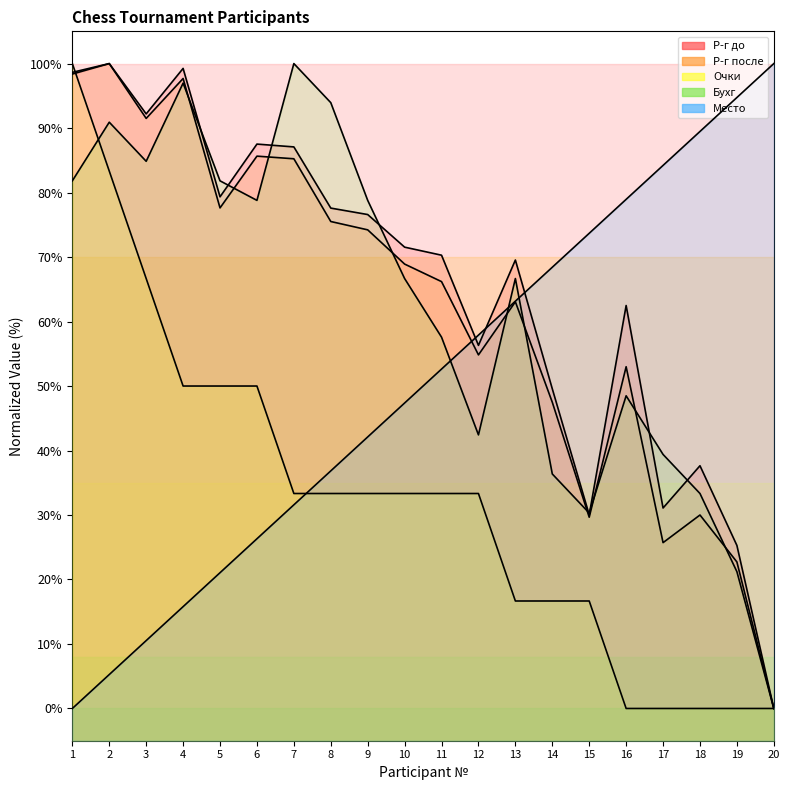

What is the average value of the Место series?

50.0